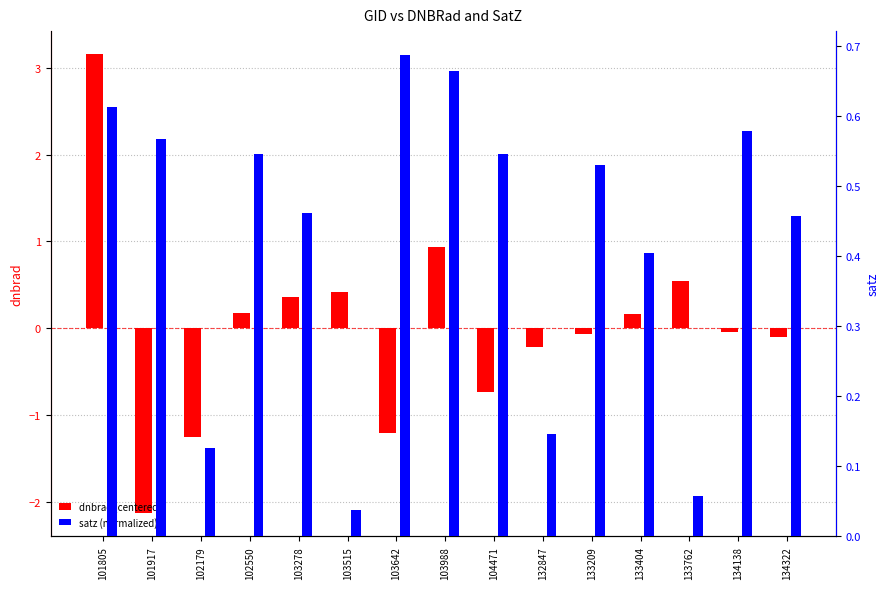

How many data points in dnbrad (centered) are less than 0?

8